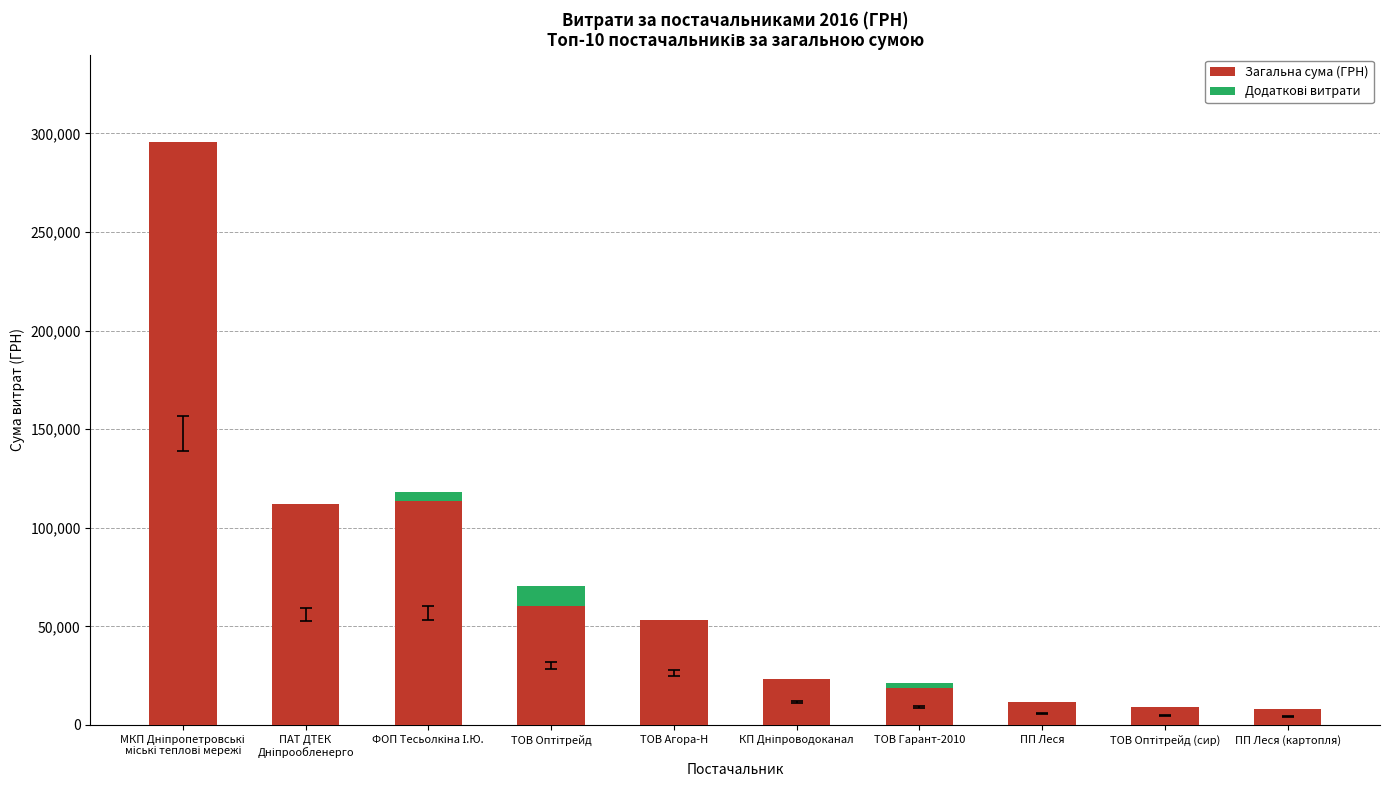

What is the highest value of the Загальна сума (ГРН) series?

295638.6